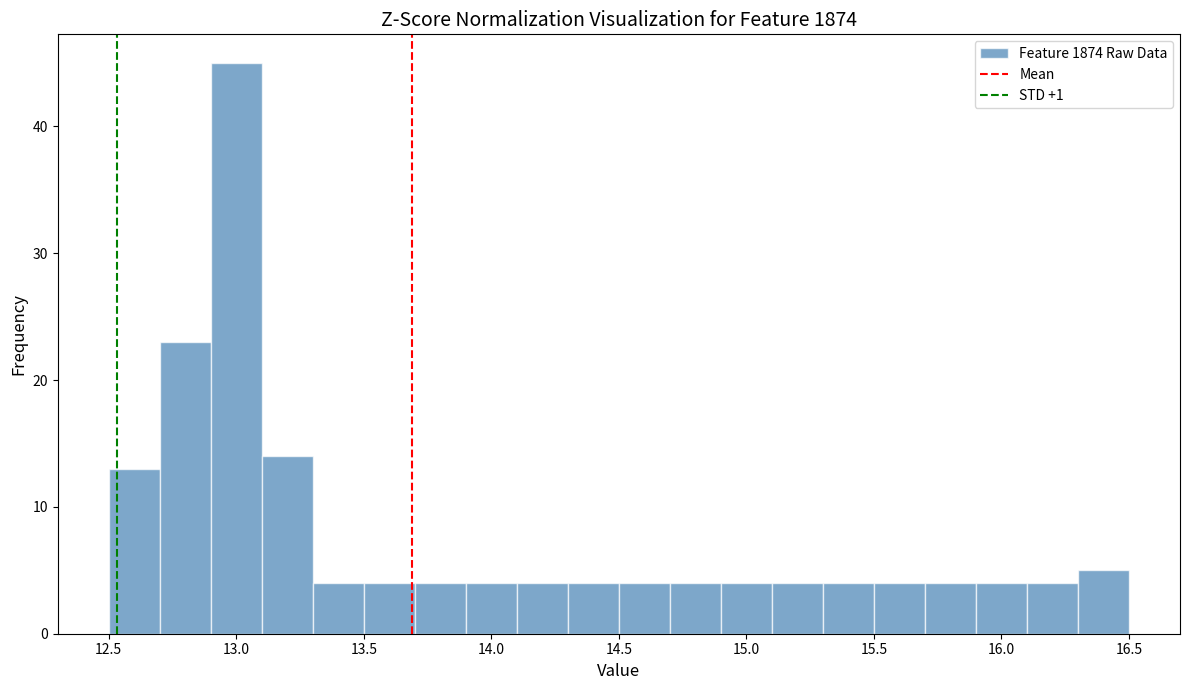

Reading left to right, transcribe this chart: for each bar, give the range it covers on the x-axis and its height. The values are not printed on the chart, so give them approximately, as read against the axis.

12.5 to 12.7: 13
12.7 to 12.9: 23
12.9 to 13.1: 45
13.1 to 13.3: 14
13.3 to 13.5: 4
13.5 to 13.7: 4
13.7 to 13.9: 4
13.9 to 14.1: 4
14.1 to 14.3: 4
14.3 to 14.5: 4
14.5 to 14.7: 4
14.7 to 14.9: 4
14.9 to 15.1: 4
15.1 to 15.3: 4
15.3 to 15.5: 4
15.5 to 15.7: 4
15.7 to 15.9: 4
15.9 to 16.1: 4
16.1 to 16.3: 4
16.3 to 16.5: 5